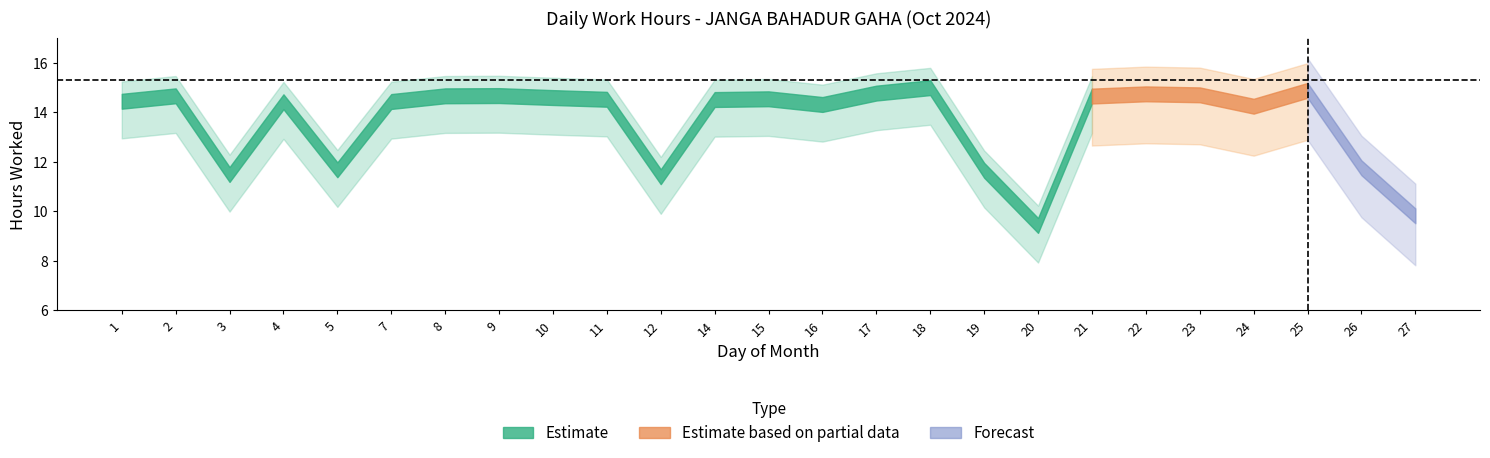

Read the Low value at 24.

14.2